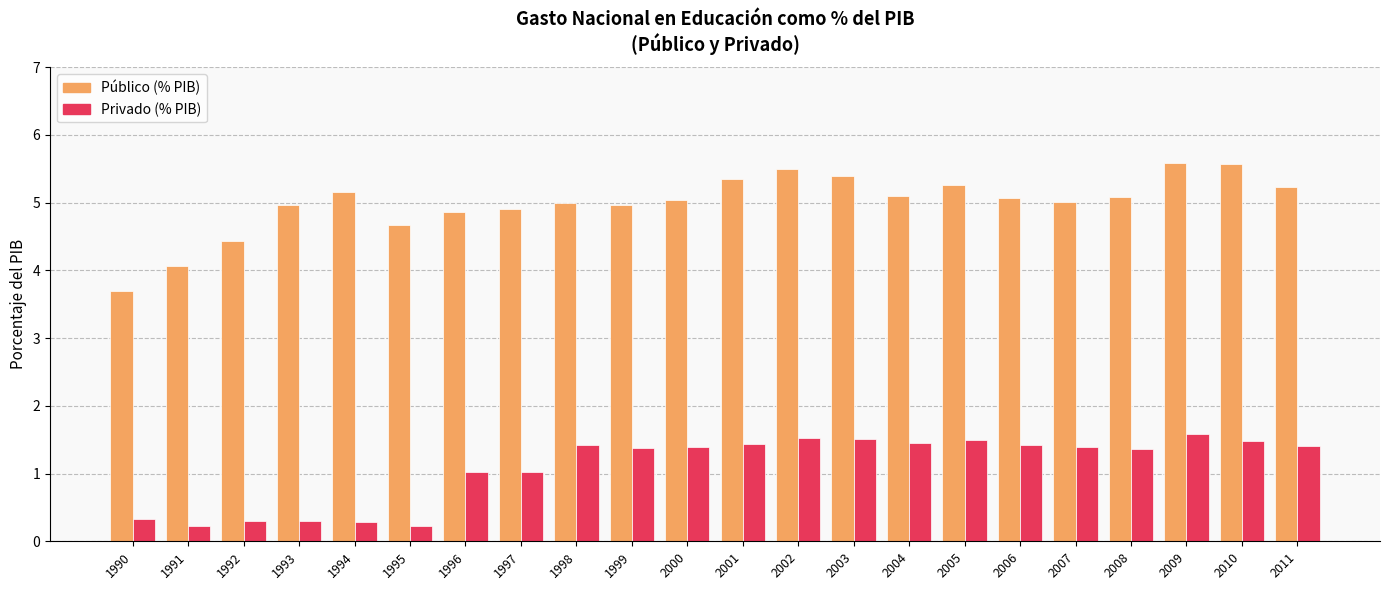

List the series in order of their peak value, highest first.

Público (% PIB), Privado (% PIB)